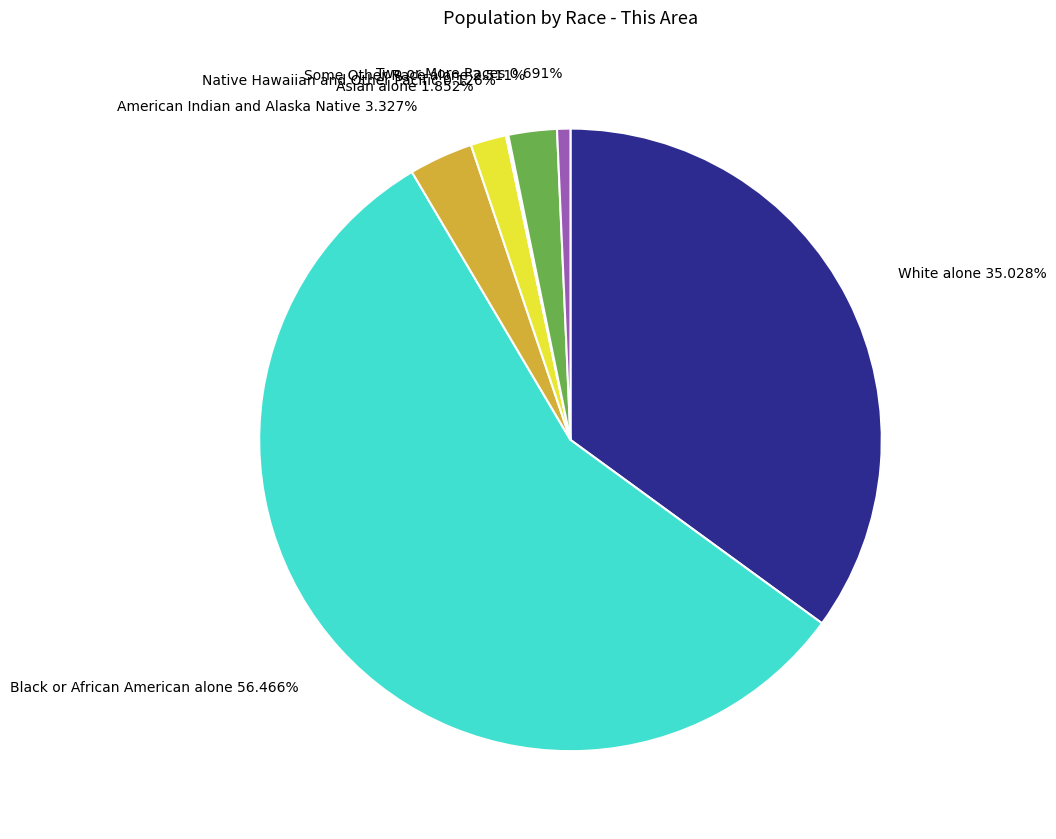

Which slice represents more than half of the pie?

Black or African American alone